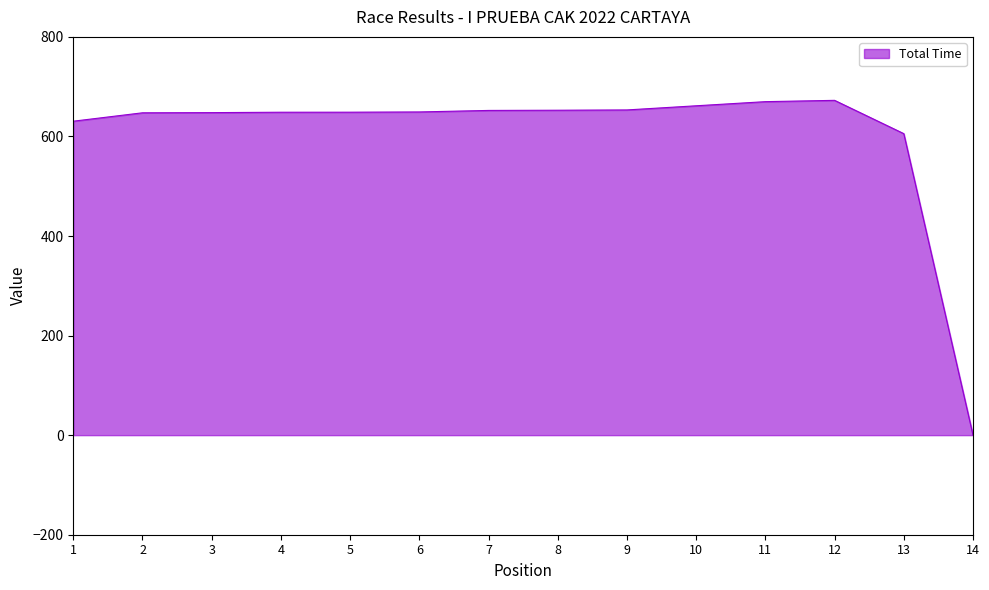

What is the maximum value shown in the chart?

672.5